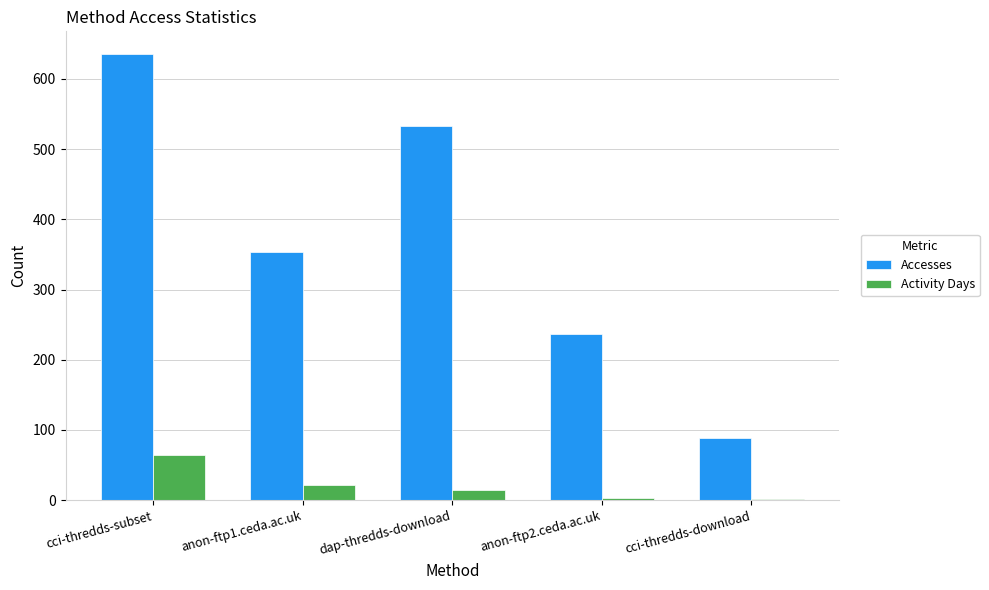

Between anon-ftp1.ceda.ac.uk and anon-ftp2.ceda.ac.uk, which series saw the biggest shift?

Accesses